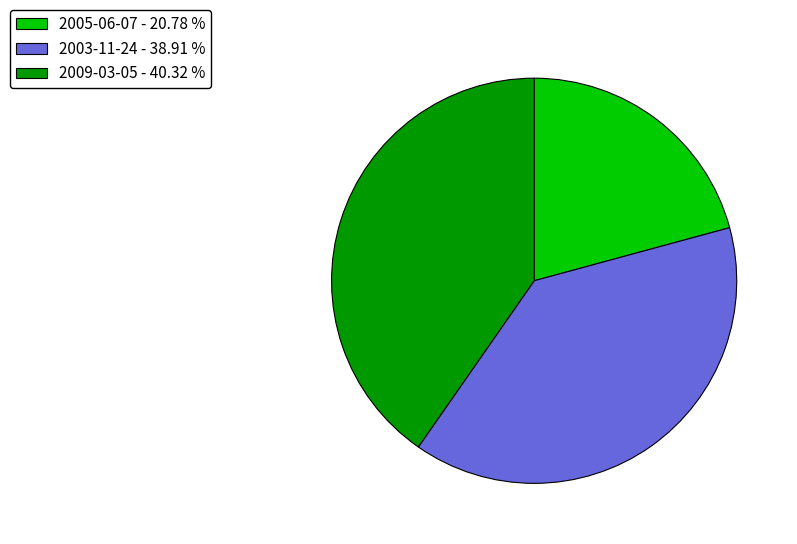

Approximately how many times larger is the value at 2003-11-24 - 38.91 % compared to 2005-06-07 - 20.78 %?

1.9